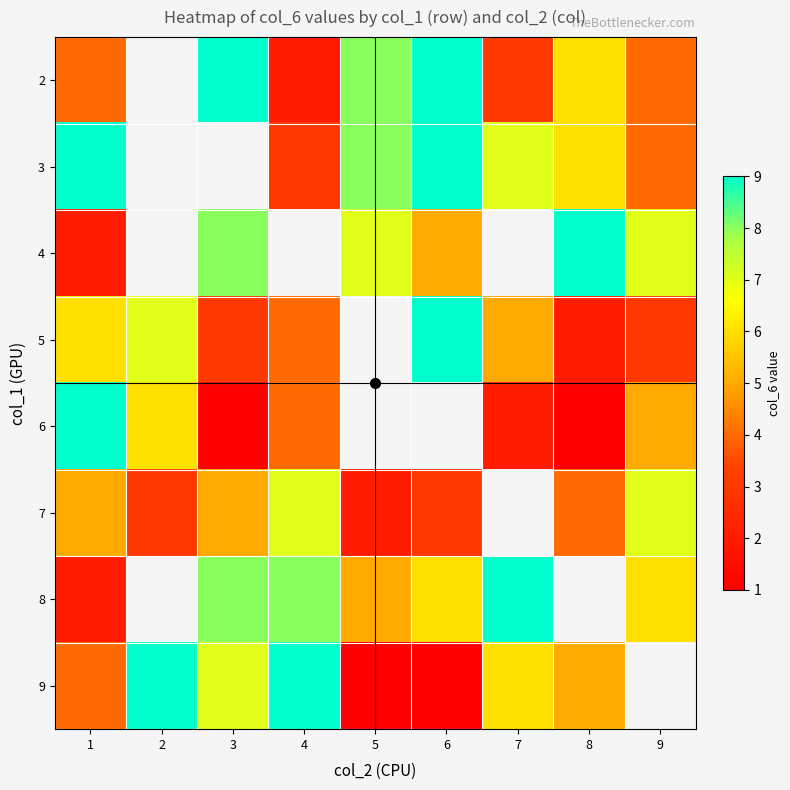

True or false: 8 has a value of 9.0 at 7.

True